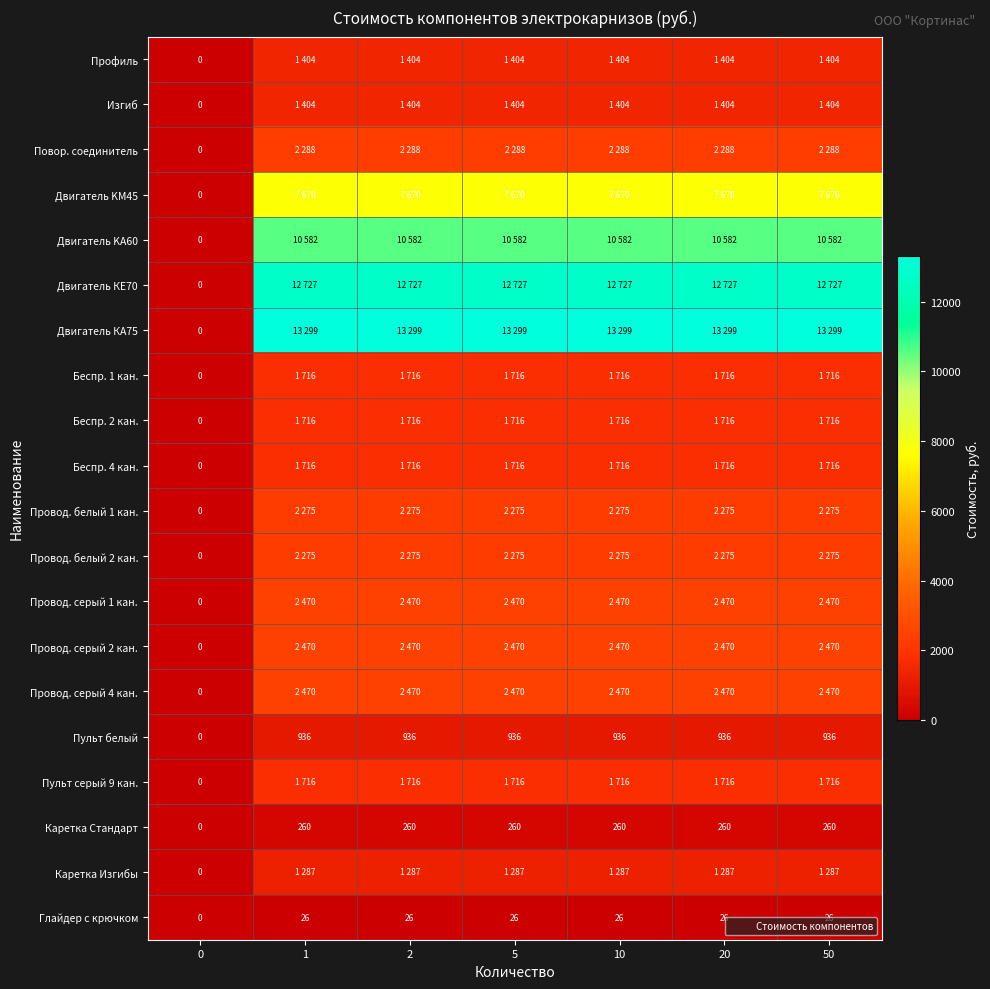

What is the maximum value shown in the chart?

13299